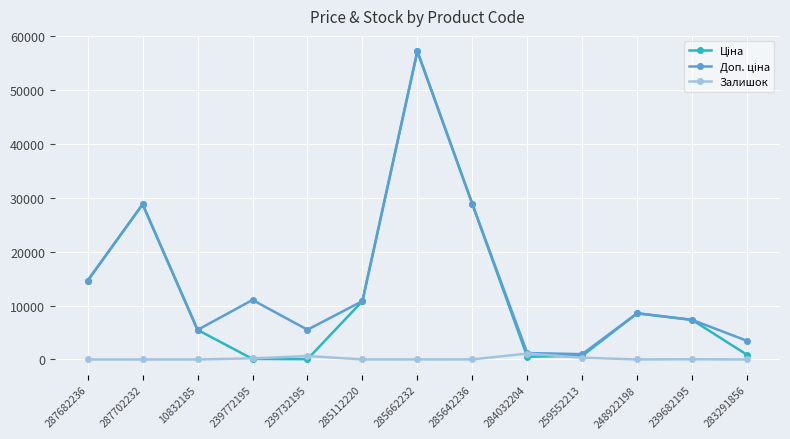

At which category does the chart reach its peak across all series?

285662232